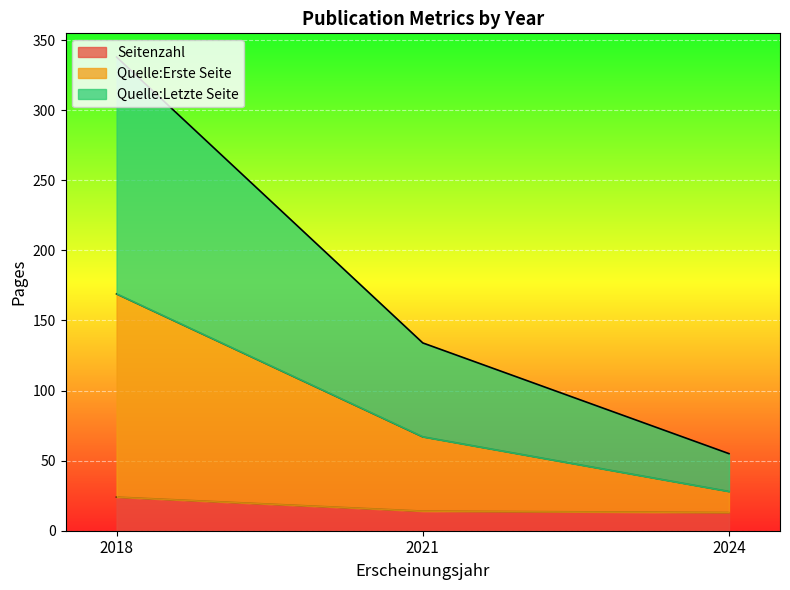

What is the value of the Quelle:Letzte Seite point at the 2nd from the left?

67